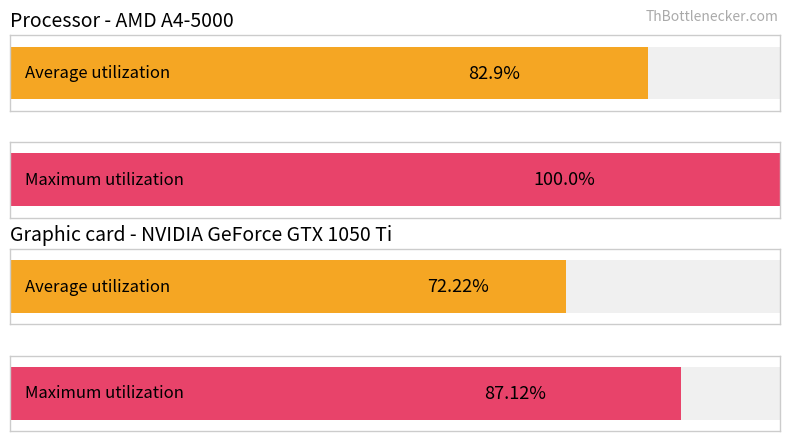

Reading left to right, extract all data points from this chart.

Average utilization: 82.9	72.2
Maximum utilization: 100.0	87.1